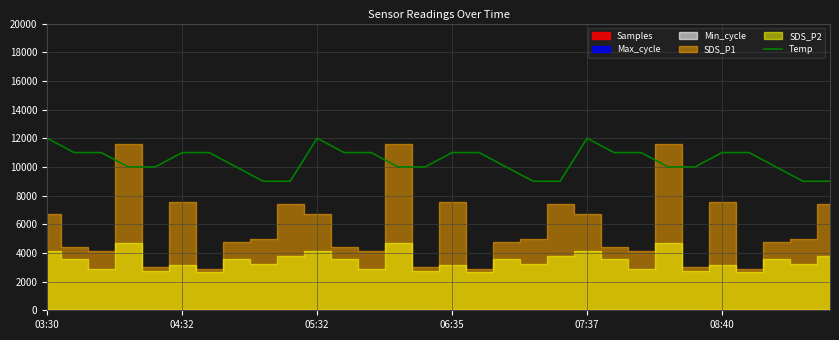

Rank the categories by value from lowest to highest.

8, 9, 18, 19, 28, 29, 06:35, 07:37, 7, 13, 14, 17, 23, 24, 27, 04:32, 05:32, 08:40, 6, 11, 12, 15, 16, 21, 22, 25, 26, 03:30, 10, 20